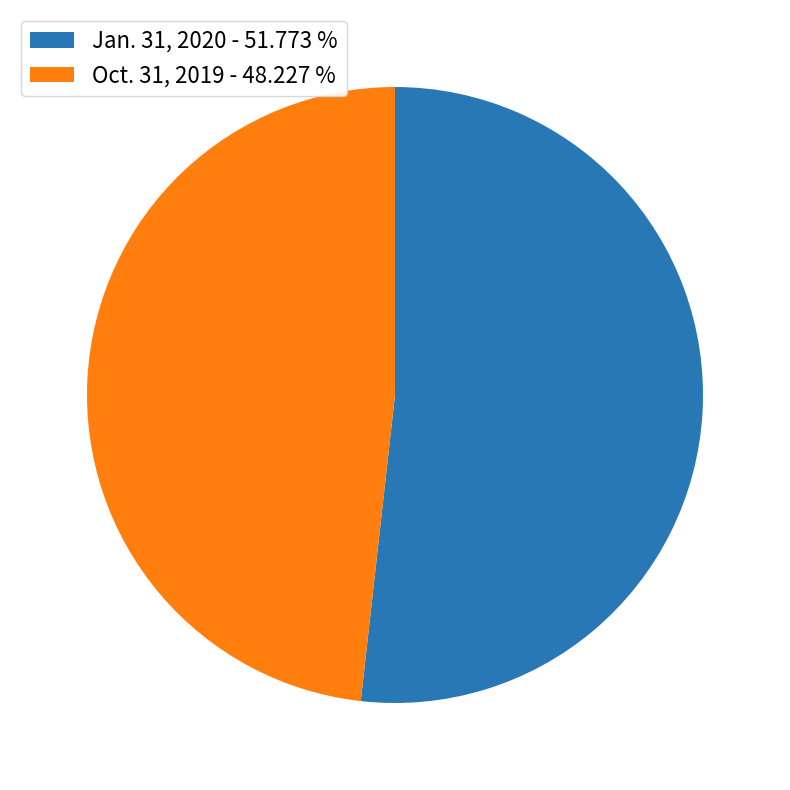

What is the majority slice?

Jan. 31, 2020